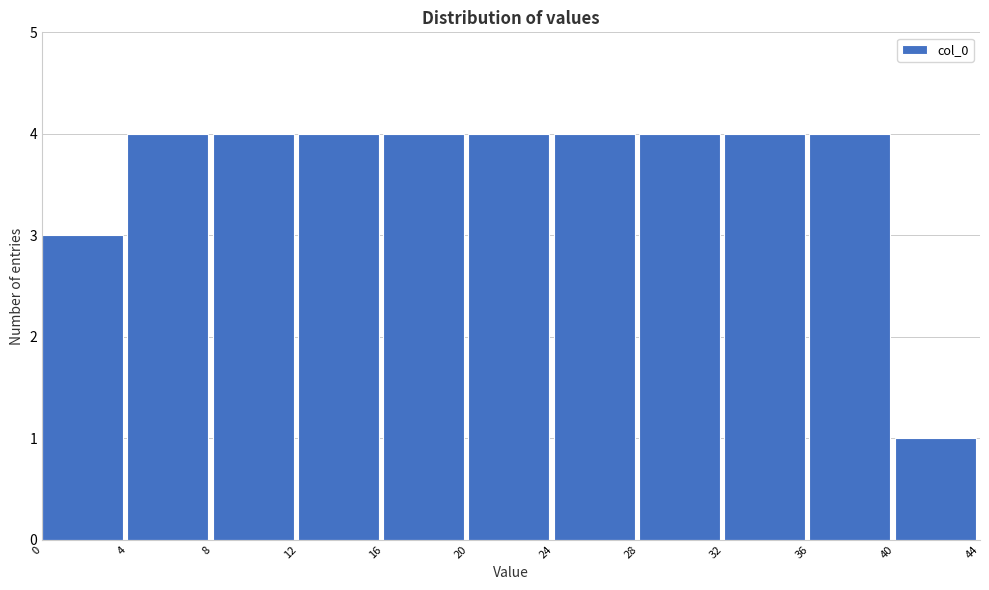

Reading left to right, transcribe this chart: for each bar, give the range it covers on the x-axis and its height. The values are not printed on the chart, so give them approximately, as read against the axis.

0 to 4: 3
4 to 8: 4
8 to 12: 4
12 to 16: 4
16 to 20: 4
20 to 24: 4
24 to 28: 4
28 to 32: 4
32 to 36: 4
36 to 40: 4
40 to 44: 1